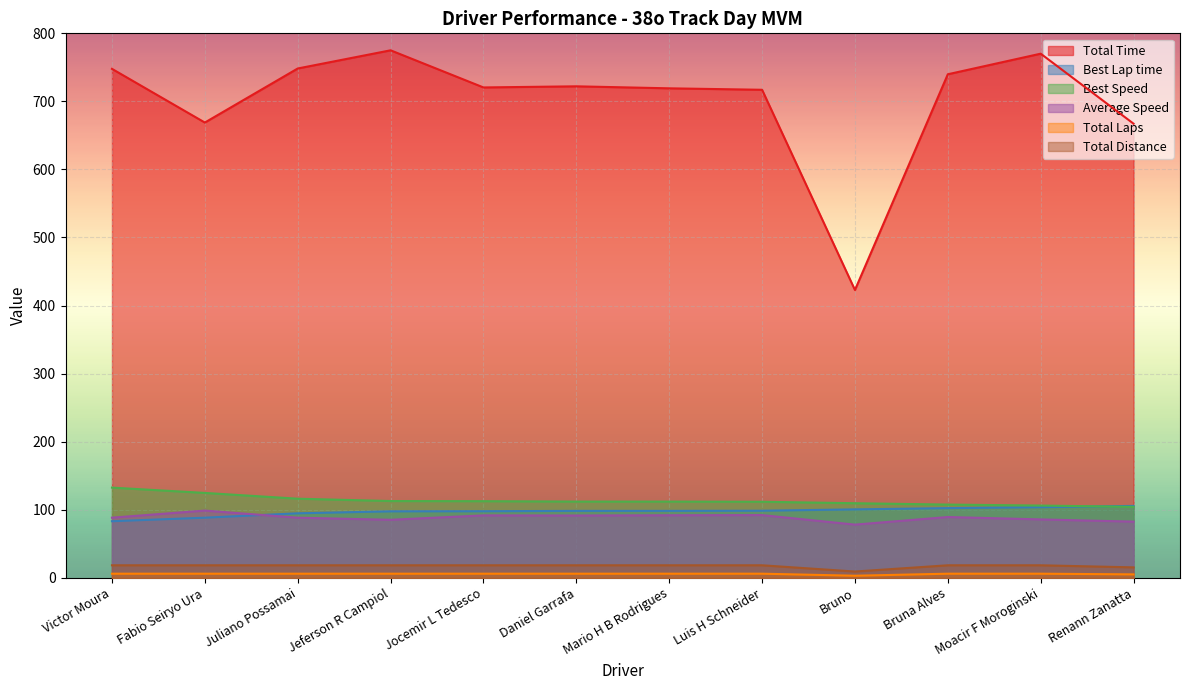

Reading left to right, list all the values displayed in this chart.

Total Time: Victor Moura=747.8	Fabio Seiryo Ura=668.9	Juliano Possamai=748.3	Jeferson R Campiol=775.1	Jocemir L Tedesco=720.5	Daniel Garrafa=722.1	Mario H B Rodrigues=719.2	Luis H Schneider=717.1	Bruno=422.9	Bruna Alves=739.9	Moacir F Moroginski=770.1	Renann Zanatta=667.2
Best Lap time: Victor Moura=83.1	Fabio Seiryo Ura=88.3	Juliano Possamai=94.7	Jeferson R Campiol=97.6	Jocemir L Tedesco=97.8	Daniel Garrafa=98.3	Mario H B Rodrigues=98.3	Luis H Schneider=98.5	Bruno=100.5	Bruna Alves=102.4	Moacir F Moroginski=103.7	Renann Zanatta=105.6
Best Speed: Victor Moura=132.5	Fabio Seiryo Ura=124.7	Juliano Possamai=116.2	Jeferson R Campiol=112.8	Jocemir L Tedesco=112.6	Daniel Garrafa=112.0	Mario H B Rodrigues=112.0	Luis H Schneider=111.7	Bruno=109.5	Bruna Alves=107.6	Moacir F Moroginski=106.1	Renann Zanatta=104.3
Average Speed: Victor Moura=88.3	Fabio Seiryo Ura=98.7	Juliano Possamai=88.3	Jeferson R Campiol=85.2	Jocemir L Tedesco=91.7	Daniel Garrafa=91.5	Mario H B Rodrigues=91.8	Luis H Schneider=92.1	Bruno=78.1	Bruna Alves=89.3	Moacir F Moroginski=85.8	Renann Zanatta=82.5
Total Laps: Victor Moura=18.3	Fabio Seiryo Ura=18.3	Juliano Possamai=18.3	Jeferson R Campiol=18.3	Jocemir L Tedesco=18.3	Daniel Garrafa=18.3	Mario H B Rodrigues=18.3	Luis H Schneider=18.3	Bruno=9.2	Bruna Alves=18.3	Moacir F Moroginski=18.3	Renann Zanatta=15.3
Total Distance: Victor Moura=6.0	Fabio Seiryo Ura=6.0	Juliano Possamai=6.0	Jeferson R Campiol=6.0	Jocemir L Tedesco=6.0	Daniel Garrafa=6.0	Mario H B Rodrigues=6.0	Luis H Schneider=6.0	Bruno=3.0	Bruna Alves=6.0	Moacir F Moroginski=6.0	Renann Zanatta=5.0